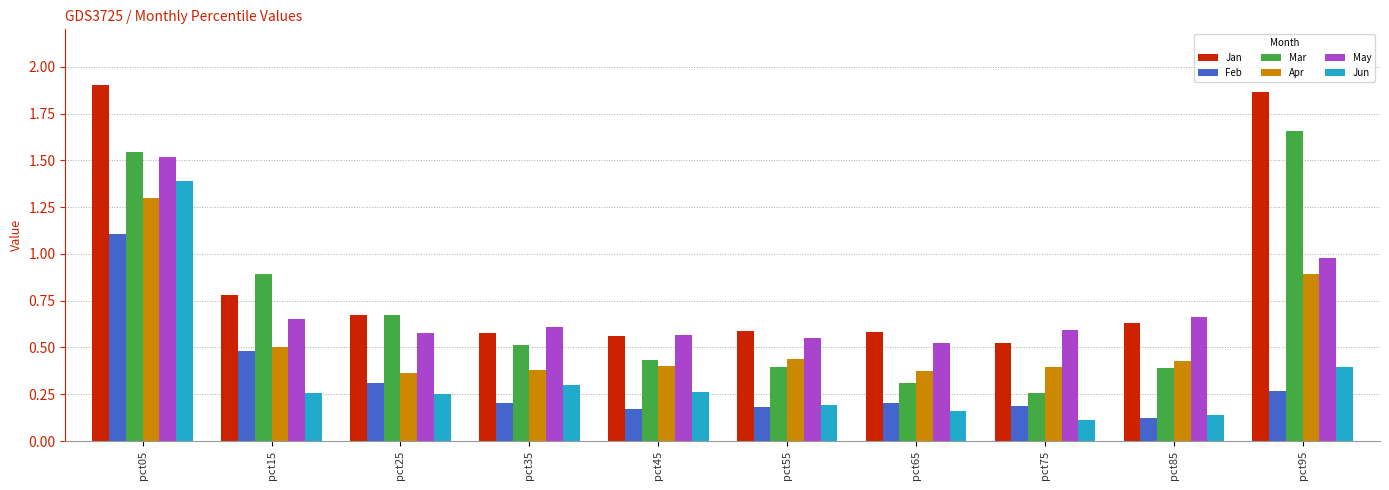

Which series changed the most between pct05 and pct15?

Jun